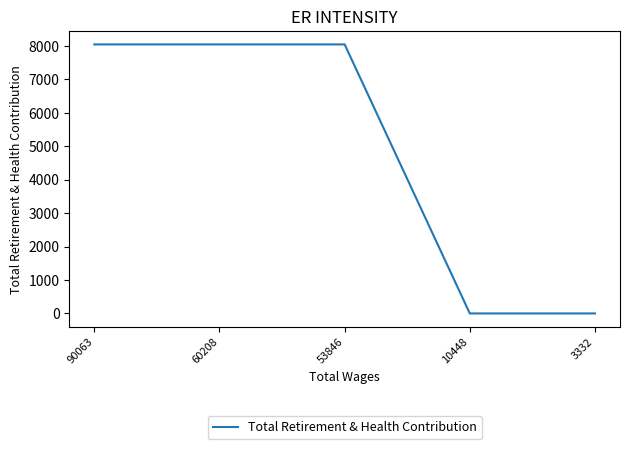

What is the greatest value displayed?

8041